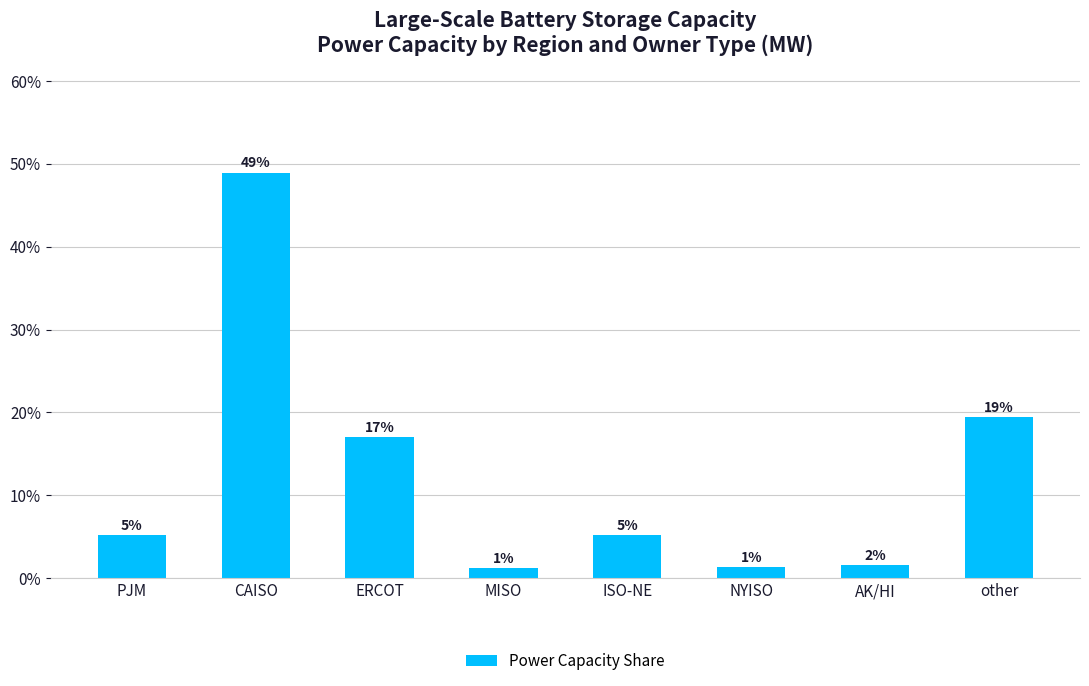

What is the change in value from ERCOT to NYISO?

-0.2